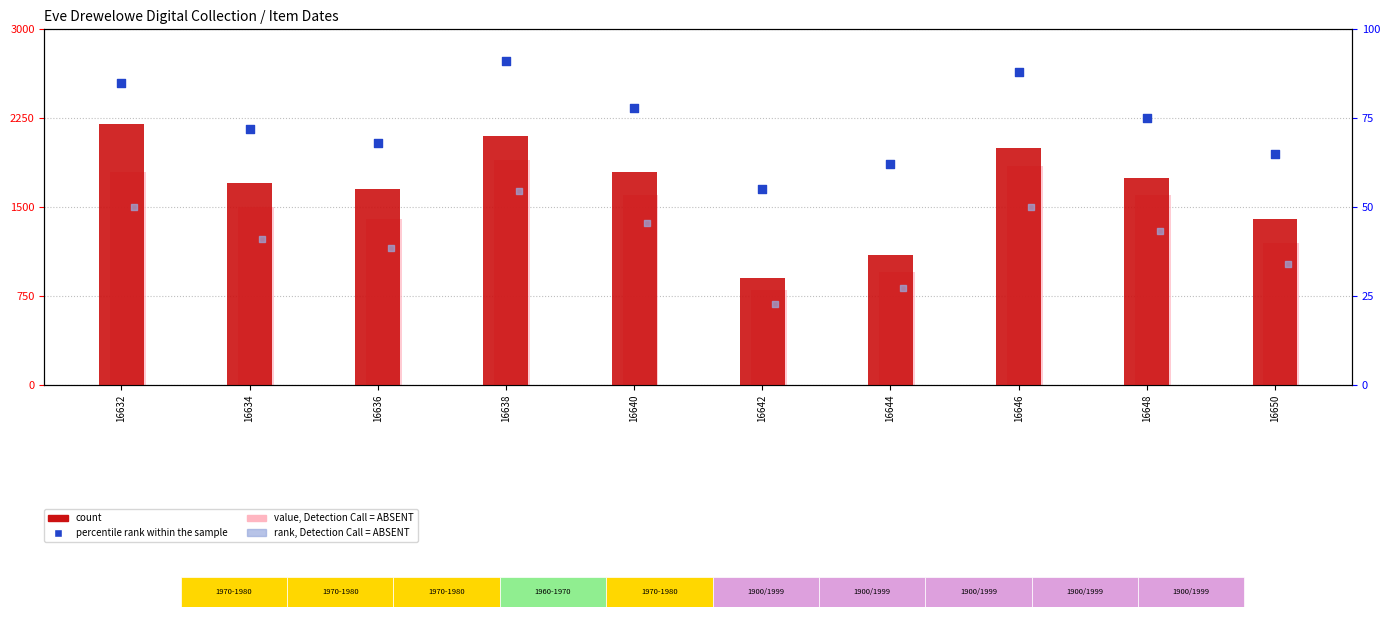

What are all the series names shown in the legend?

count, value, Detection Call = ABSENT, percentile rank within the sample, rank, Detection Call = ABSENT